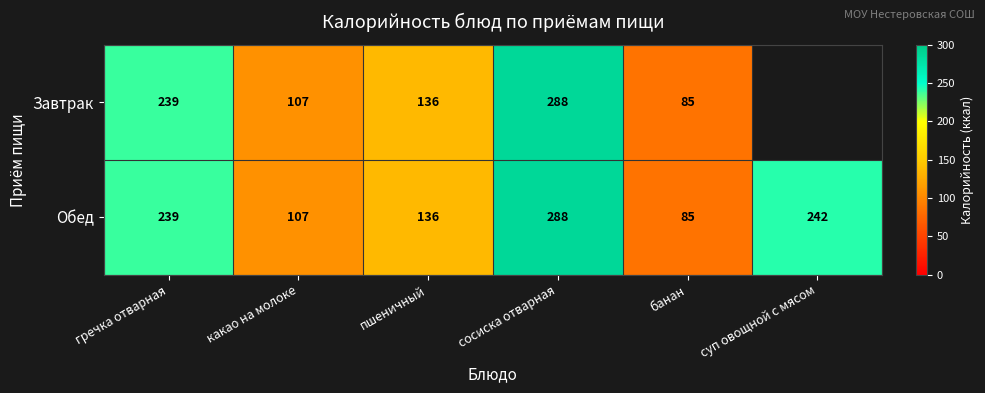

What is the highest value of the Обед series?

288